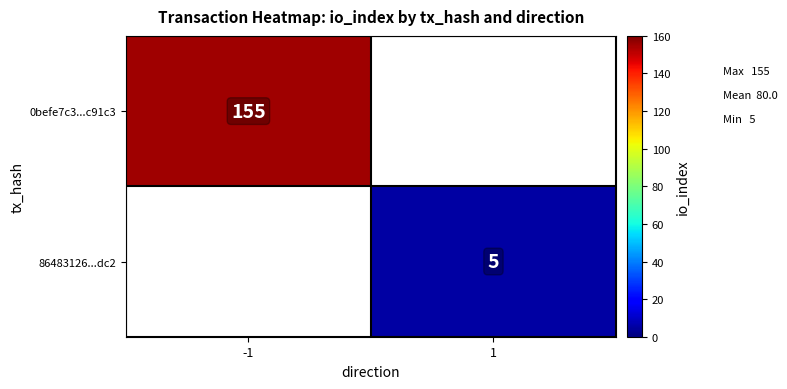

The value of 0befe7c3...c91c3 at -1 is 155. True or false?

True